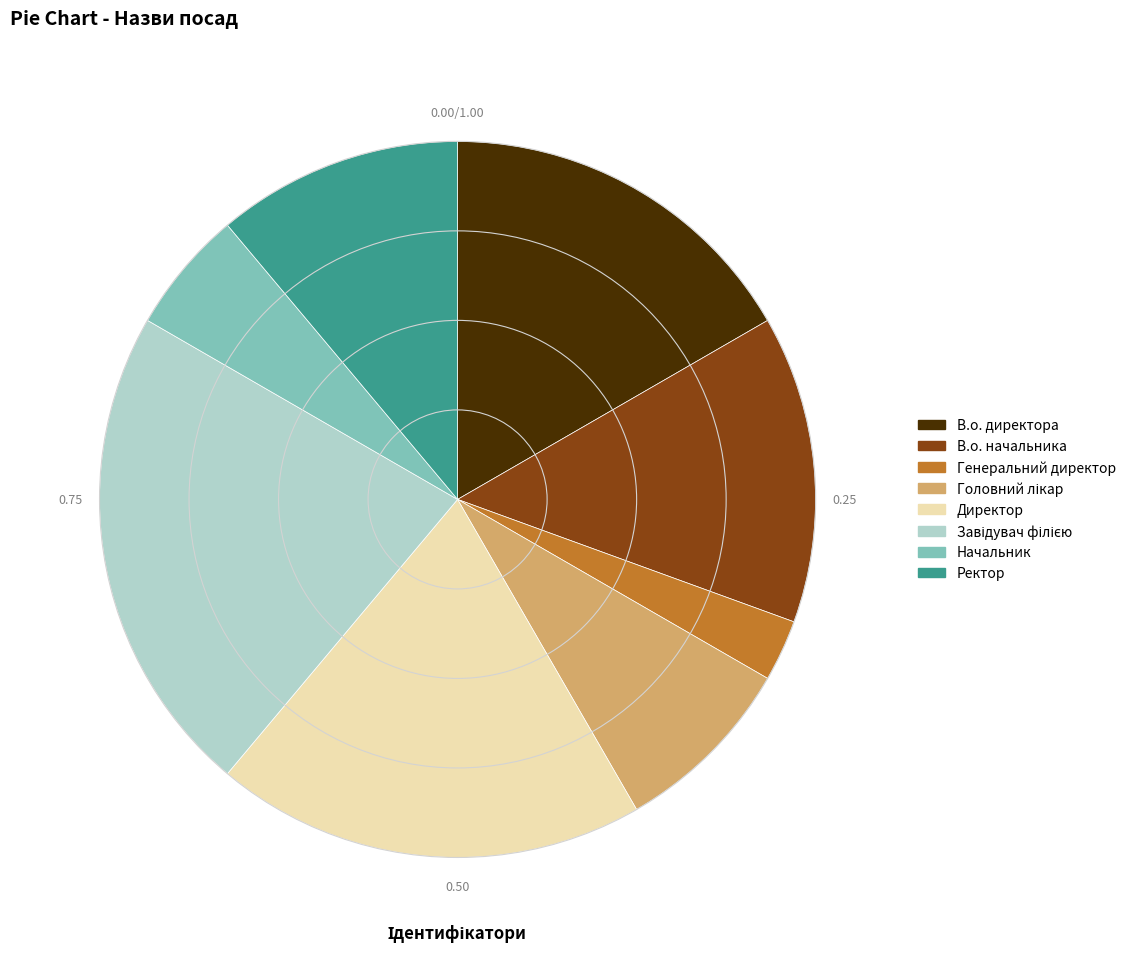

Which category has the smallest portion of the pie?

Генеральний директор